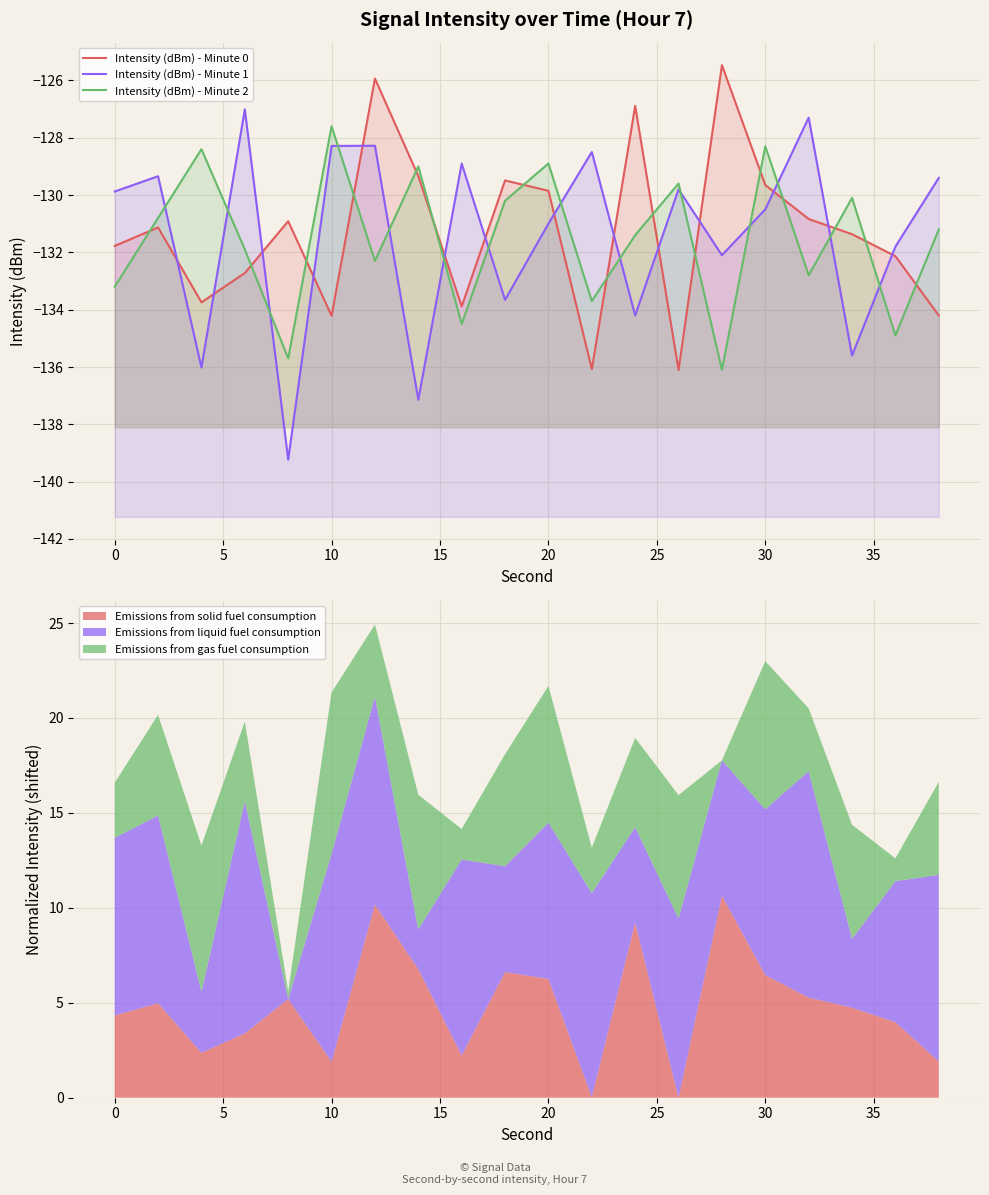

How many times do Intensity (dBm) - Minute 0 and Intensity (dBm) - Minute 2 cross each other?

15